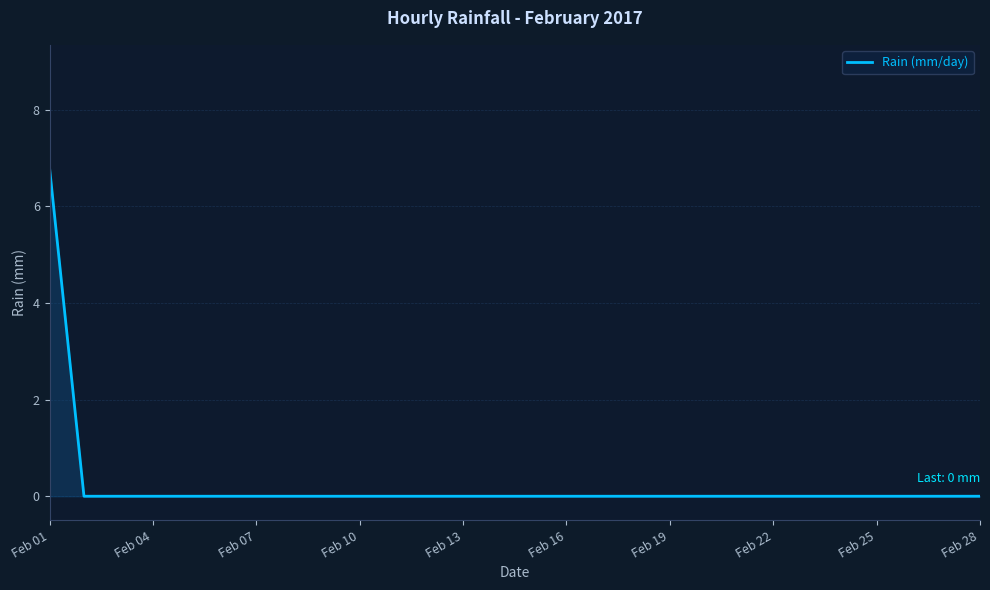

Count the values in the range 0 to 1.

27